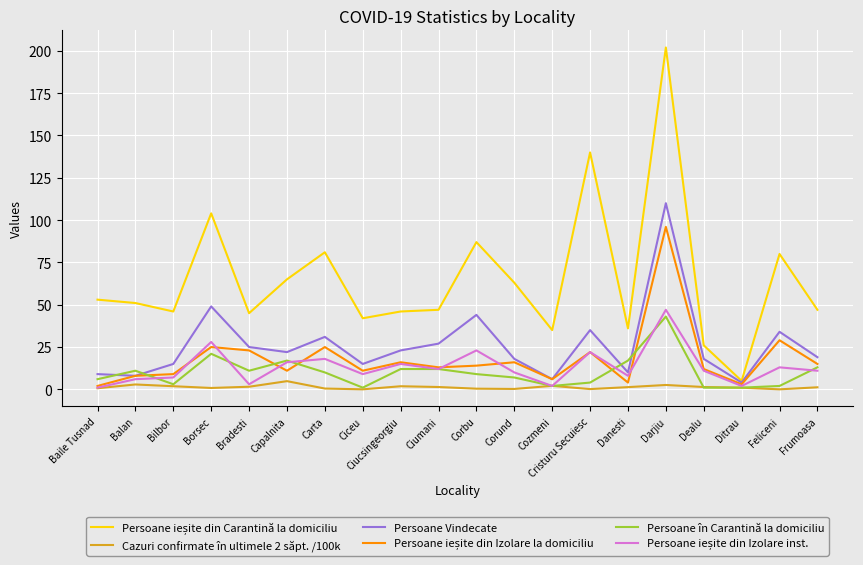

Between Baile Tusnad and Corbu, which series saw the biggest shift?

Persoane Vindecate